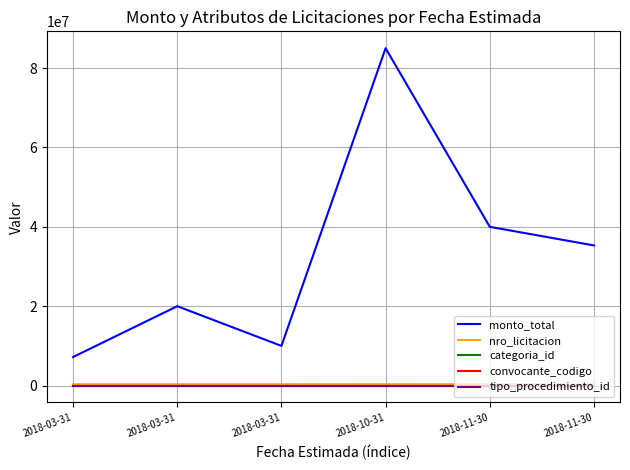

Count the number of data series in this chart.

5